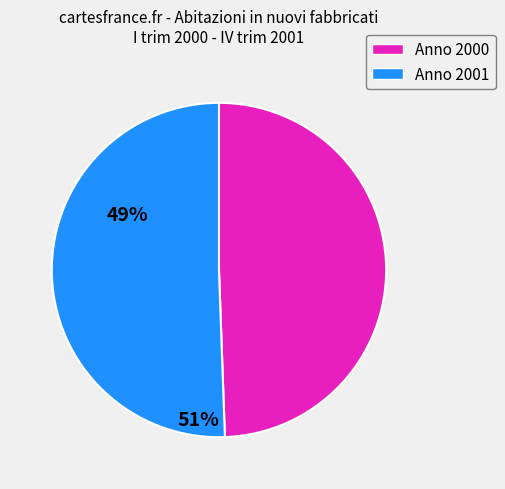

True or false: Anno 2001 accounts for 58% of the total.

False